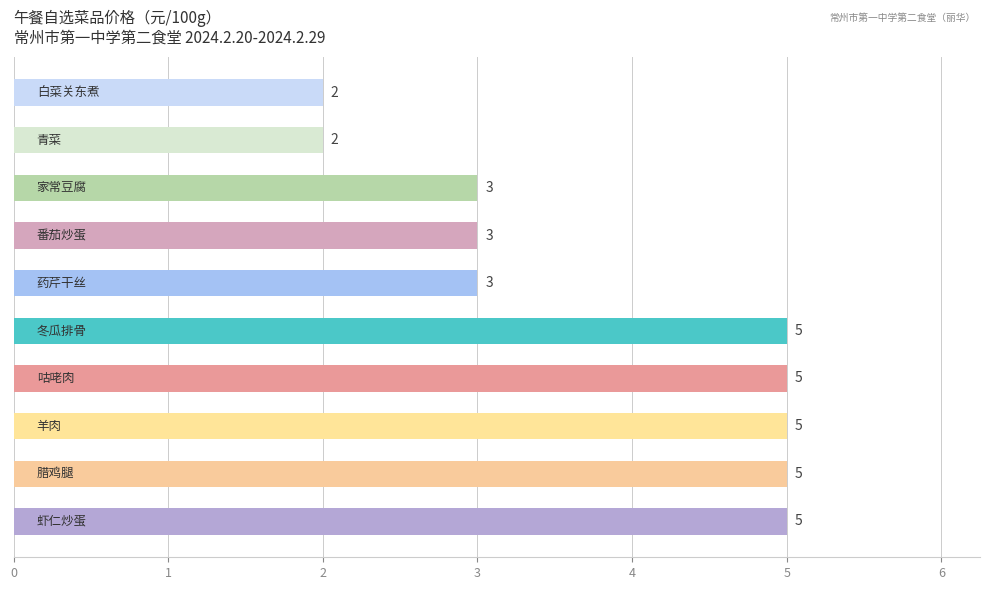

Reading bottom to top, list all the values displayed in this chart.

5	5	5	5	5	3	3	3	2	2